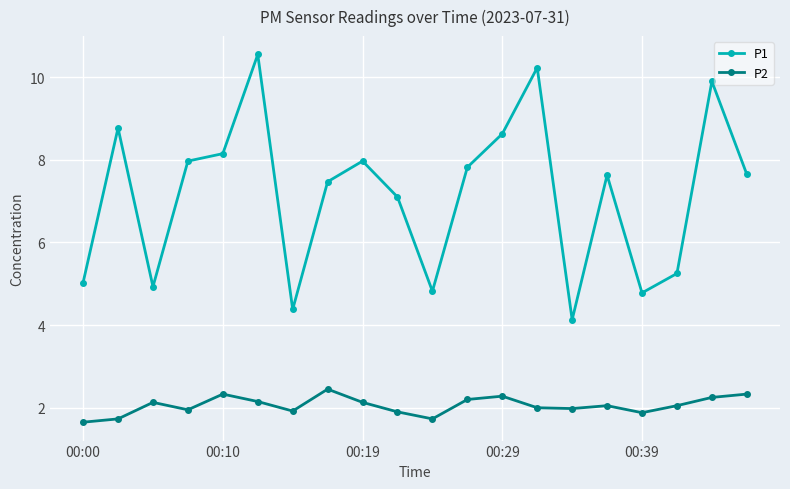

List the series in order of their overall mean, lowest first.

P2, P1